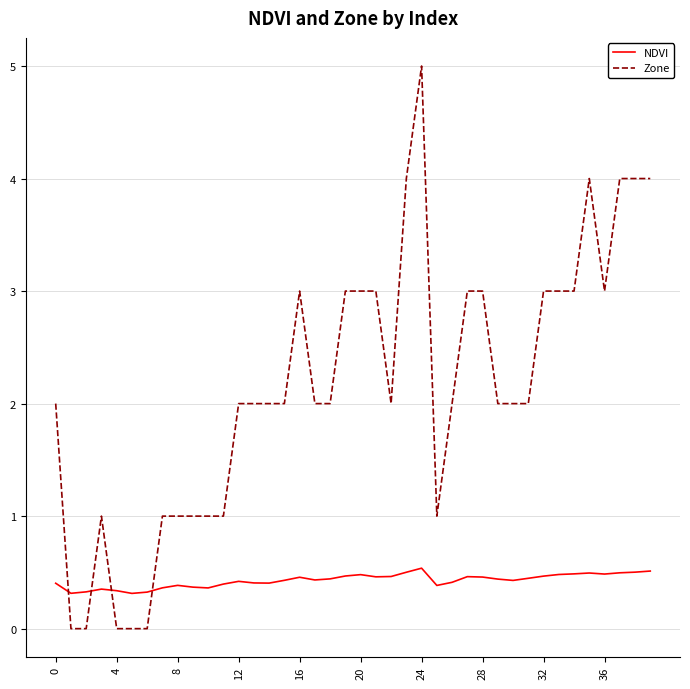

List the series in order of their peak value, highest first.

Zone, NDVI